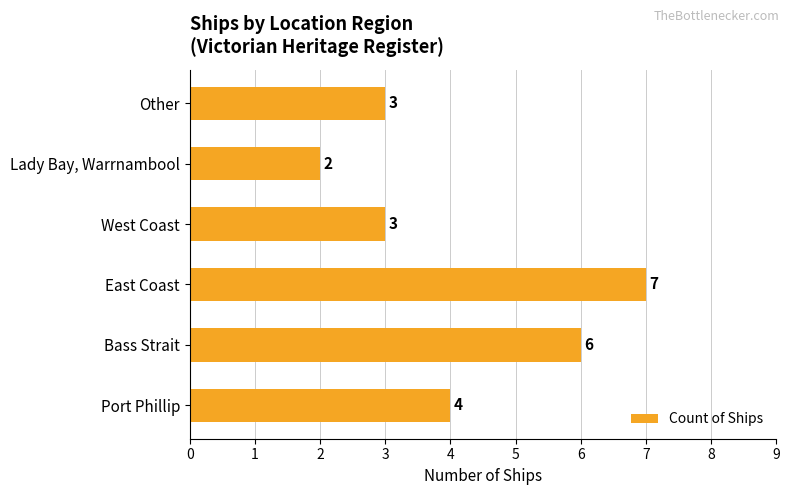

True or false: the data shows 4 at Port Phillip.

True